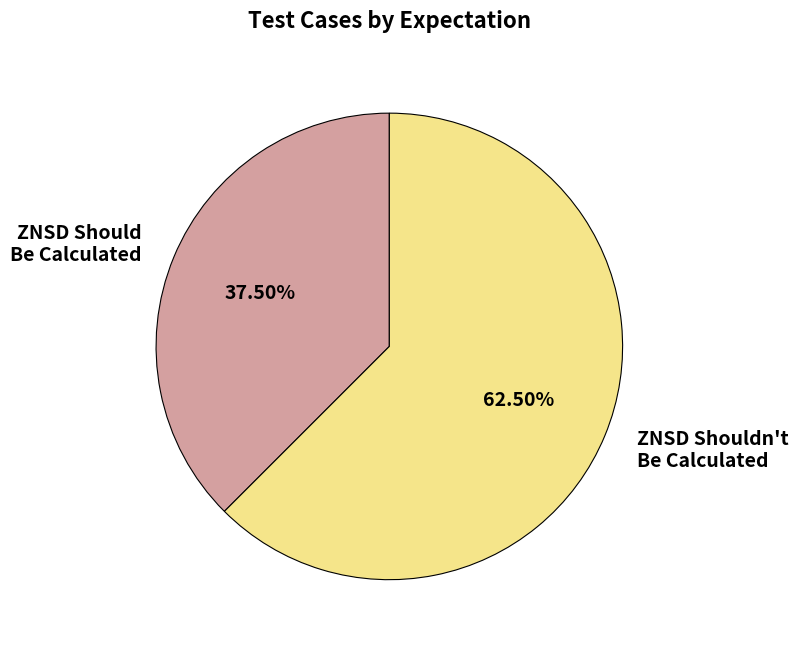

Which category has the smallest portion of the pie?

ZNSD Should Be Calculated